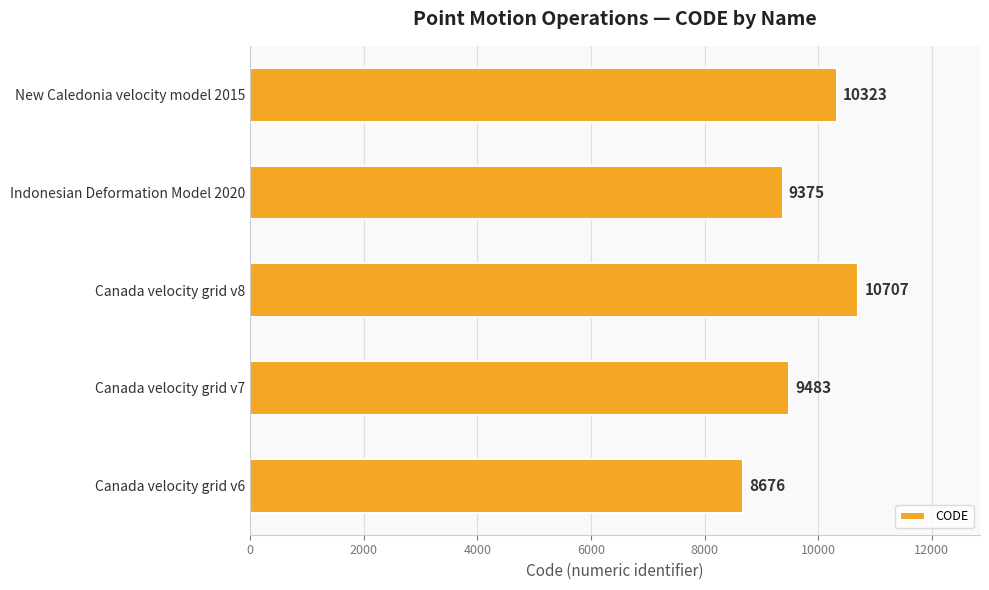

Rank the categories by value from highest to lowest.

Canada velocity grid v8, New Caledonia velocity model 2015, Canada velocity grid v7, Indonesian Deformation Model 2020, Canada velocity grid v6